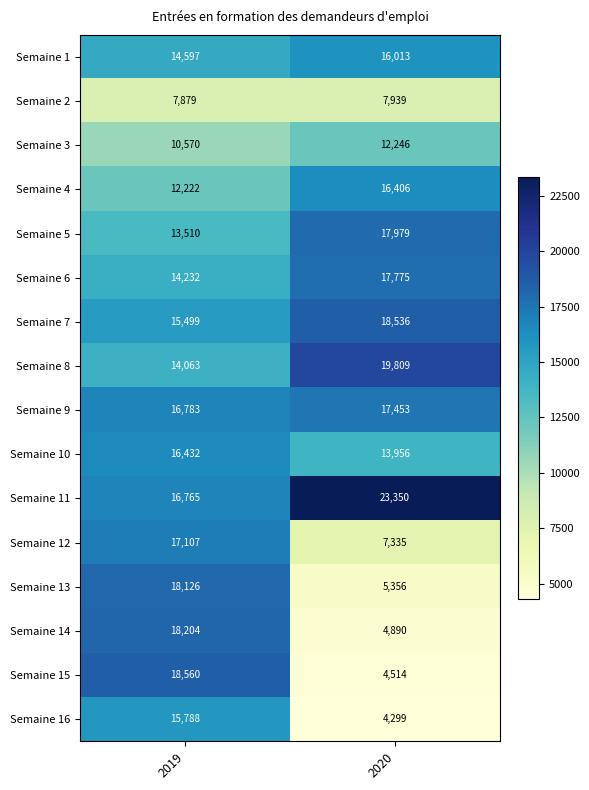

Is the value of Semaine 9 at 2020 greater than the value of Semaine 13 at 2020?

Yes